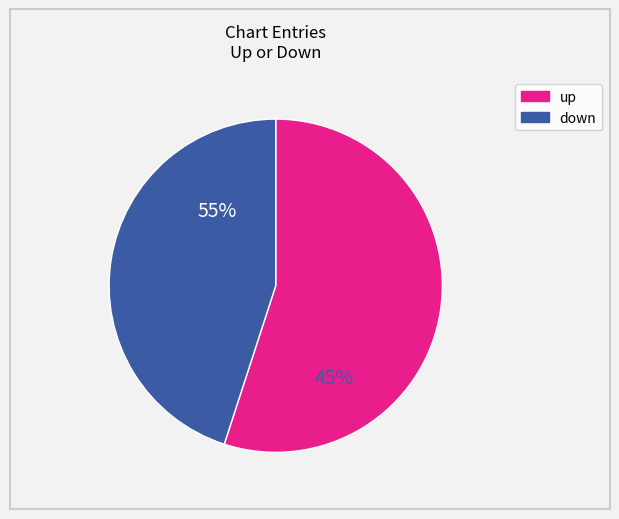

Is there a majority slice in this chart?

Yes